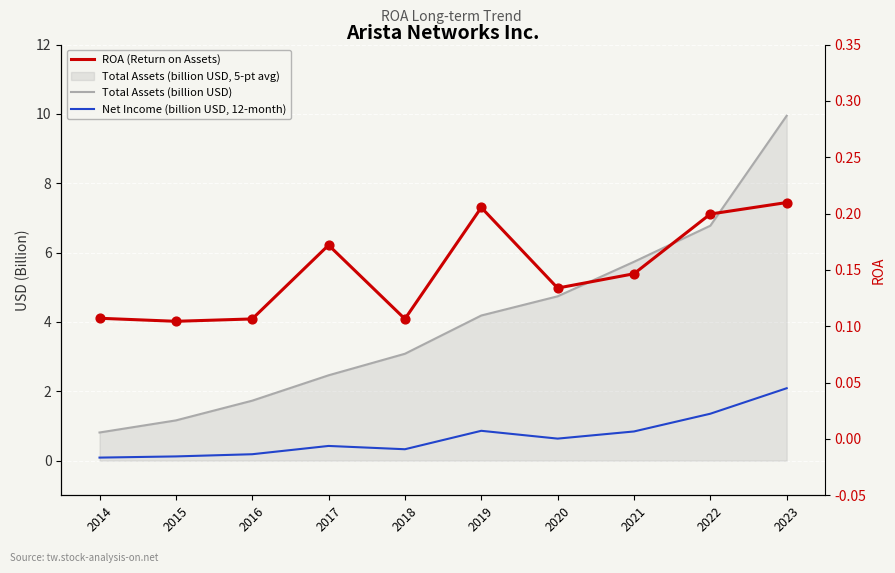

At which category is the sum across all series the highest?

2023